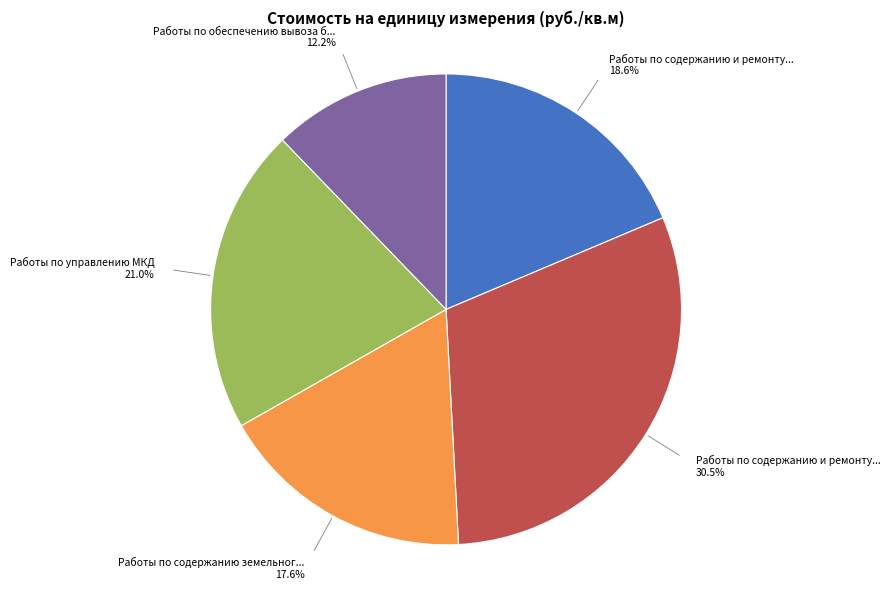

Does any single category account for the majority?

No